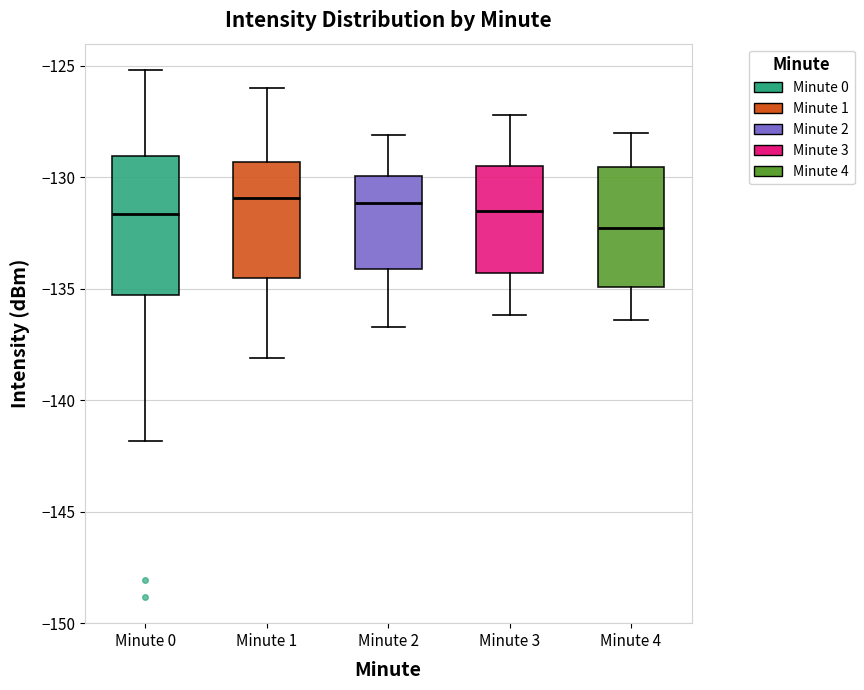

Where does the median line of the box for Minute 1 sit on the y-axis? The values are not printed on the chart, so give them approximately, as read against the axis.

-131.0